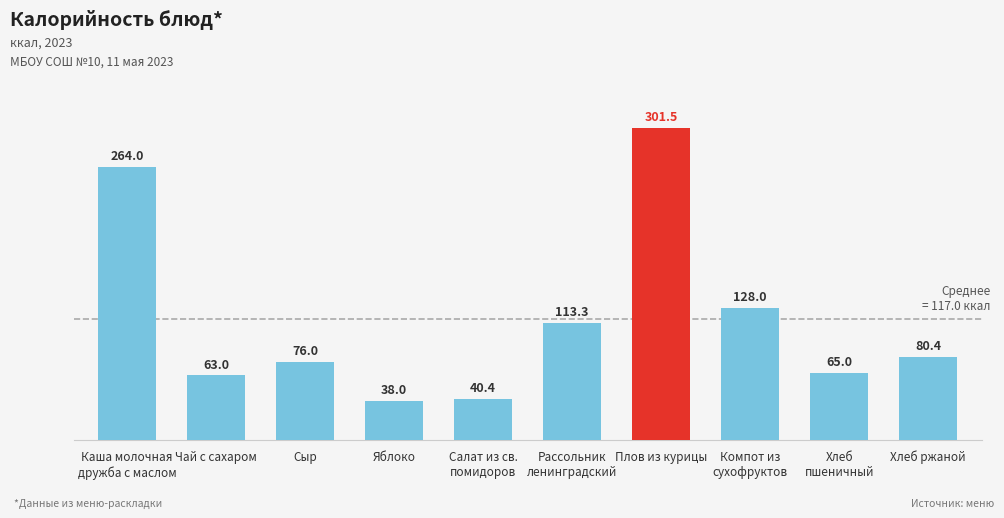

List the labels in order of value, smallest first.

Яблоко, Салат из св.
помидоров, Чай с сахаром, Хлеб
пшеничный, Сыр, Хлеб ржаной, Рассольник
ленинградский, Компот из
сухофруктов, Каша молочная
дружба с маслом, Плов из курицы